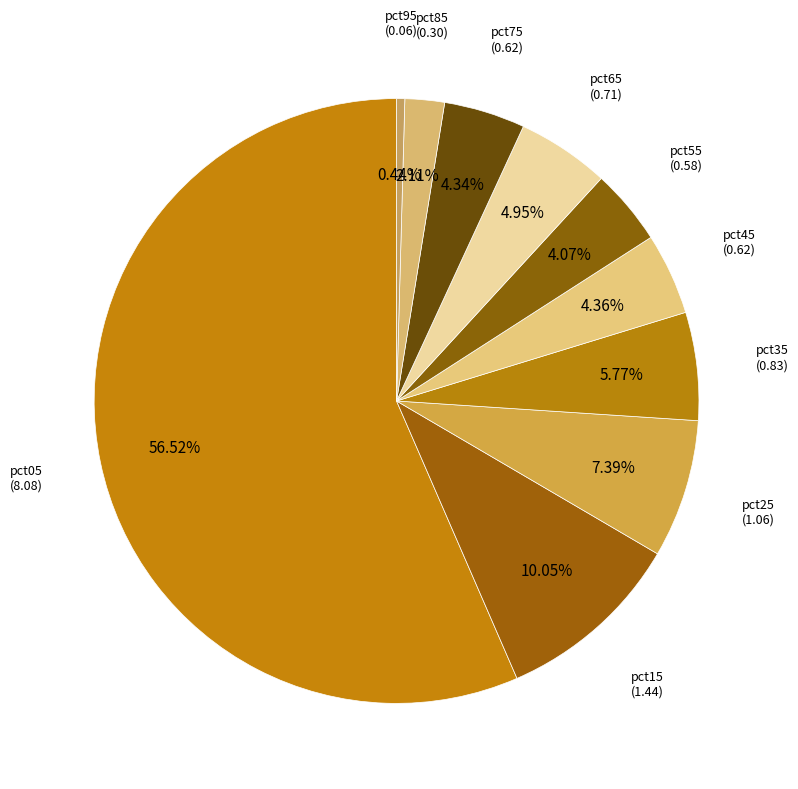

How many slices are in this pie chart?

10